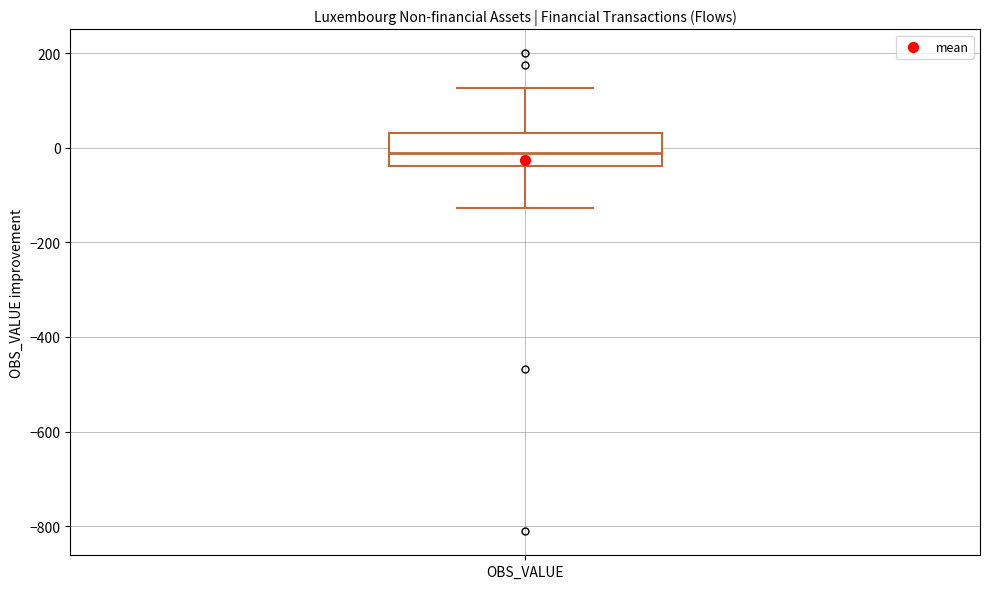

Where does the lower whisker of the box for OBS_VALUE end on the y-axis? The values are not printed on the chart, so give them approximately, as read against the axis.

-120